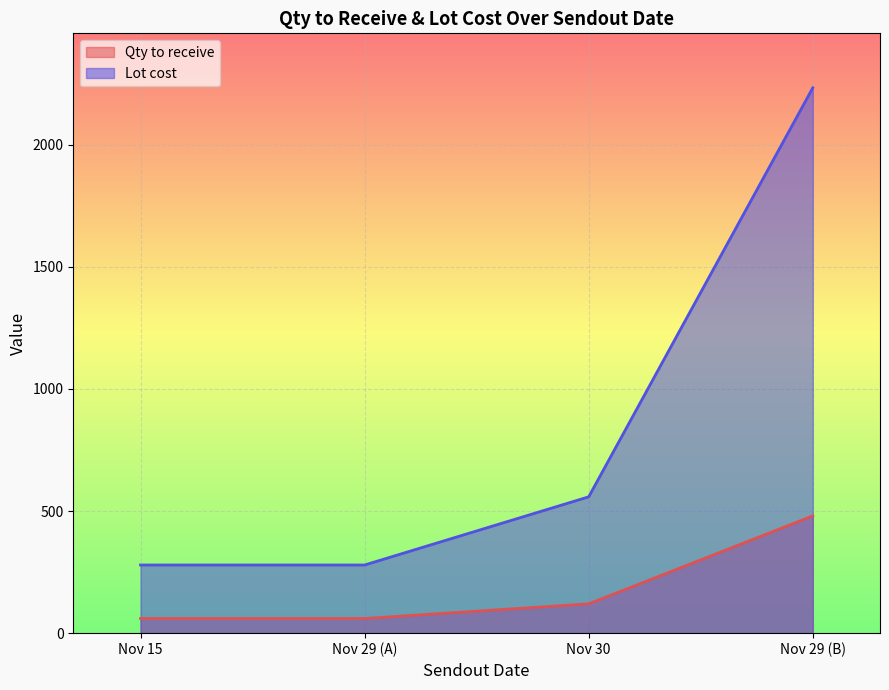

Which series has the largest total across all categories?

Lot cost